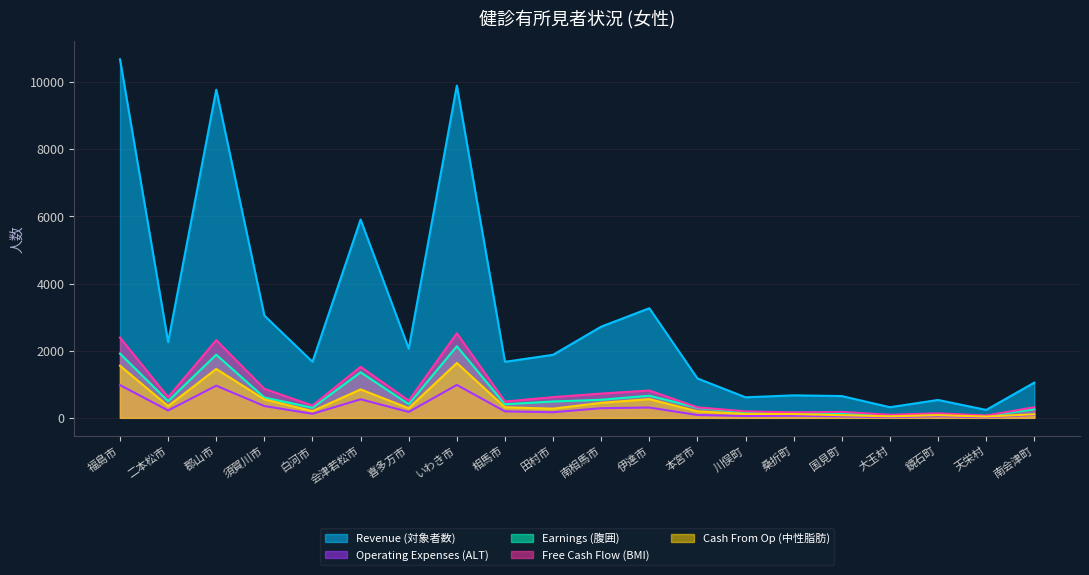

At which label does Revenue (対象者数) first exceed 1879?

福島市